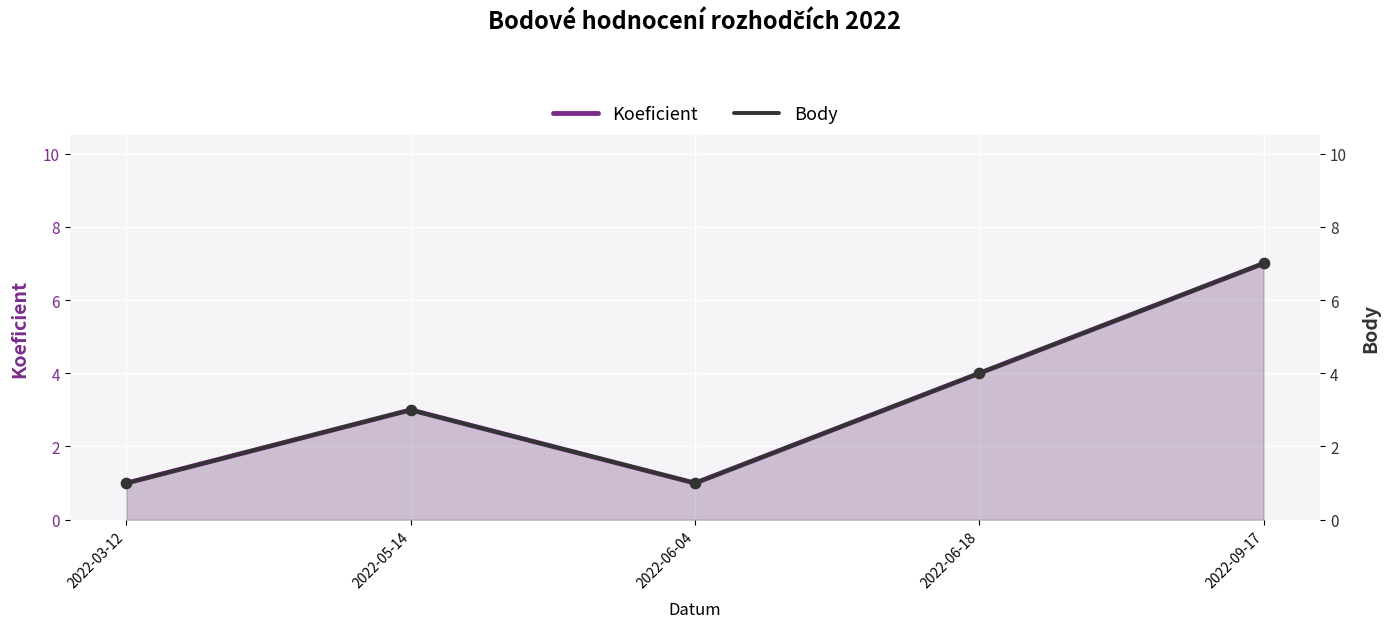

What are all the series names shown in the legend?

Koeficient, Body